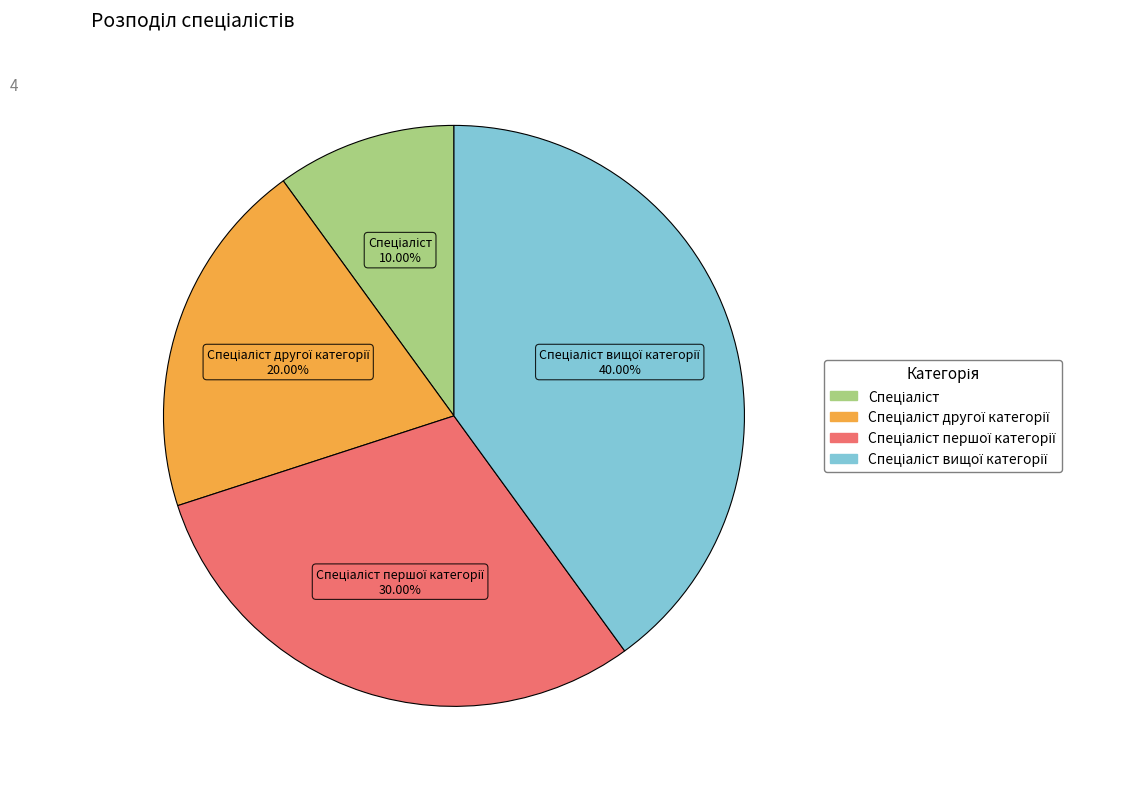

Is there any slice that represents more than half of the pie?

No